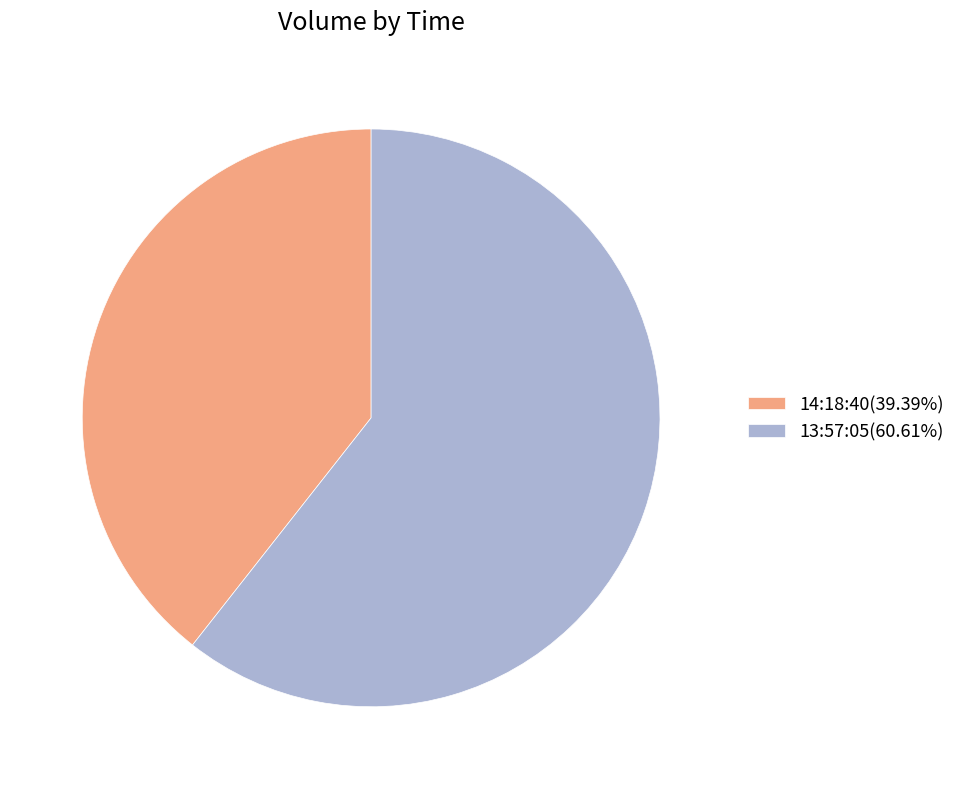

Rank the categories by value from lowest to highest.

14:18:40, 13:57:05